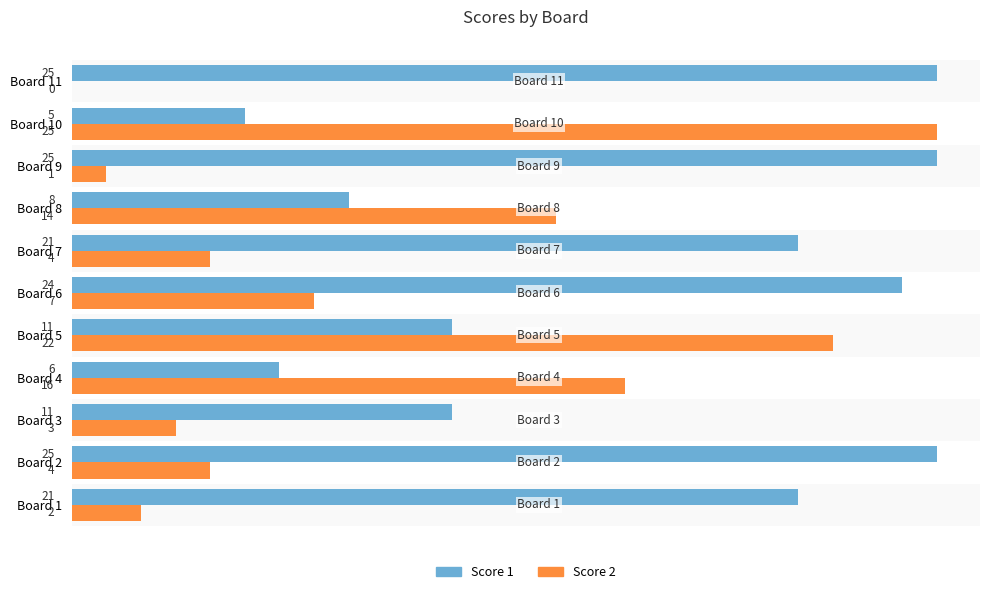

What is the highest value of the Score 2 series?

25